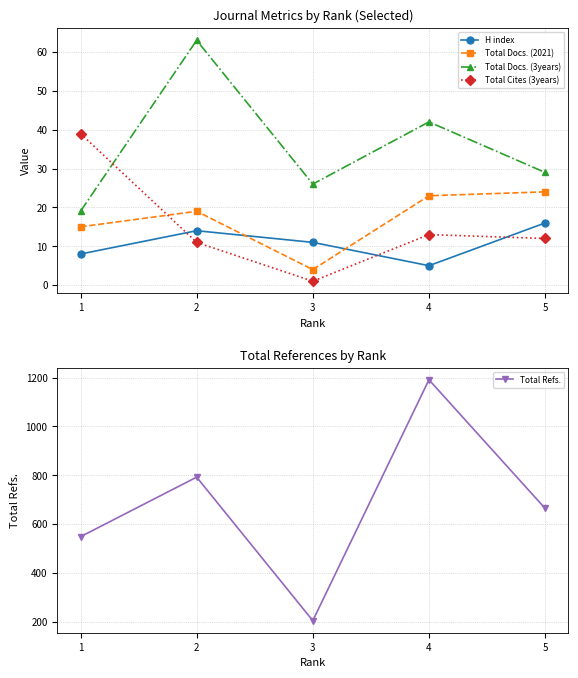

What is the difference between the highest and lowest values at 2?

781